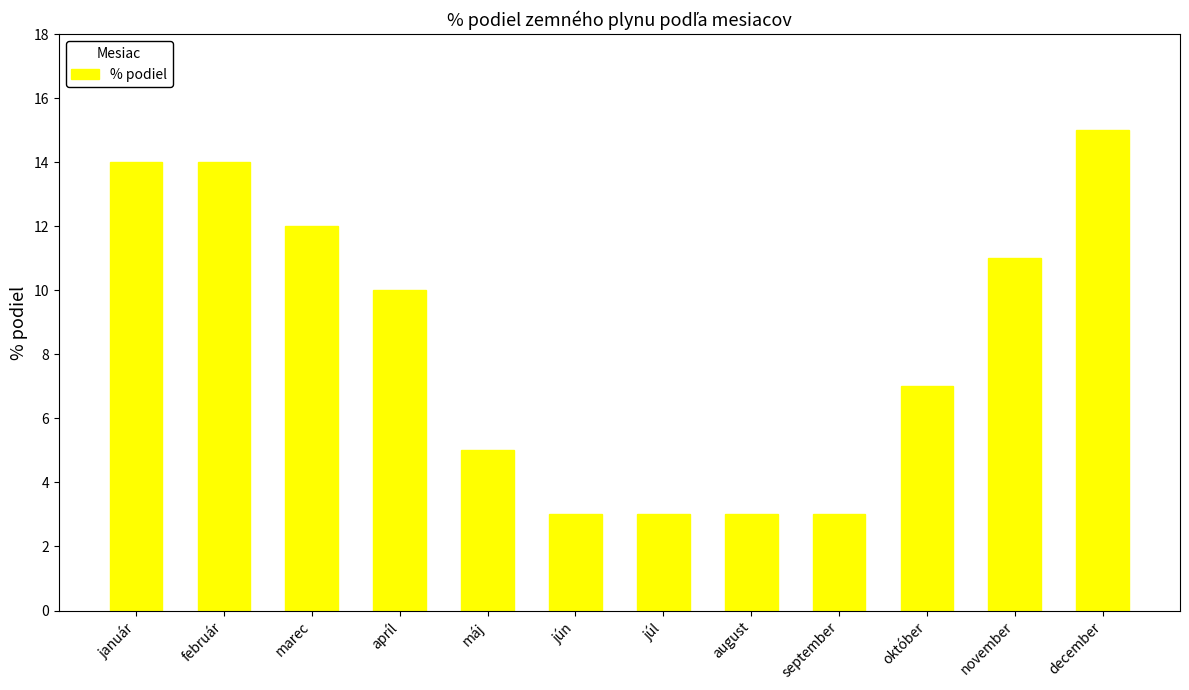

What is the sum of all values?

100